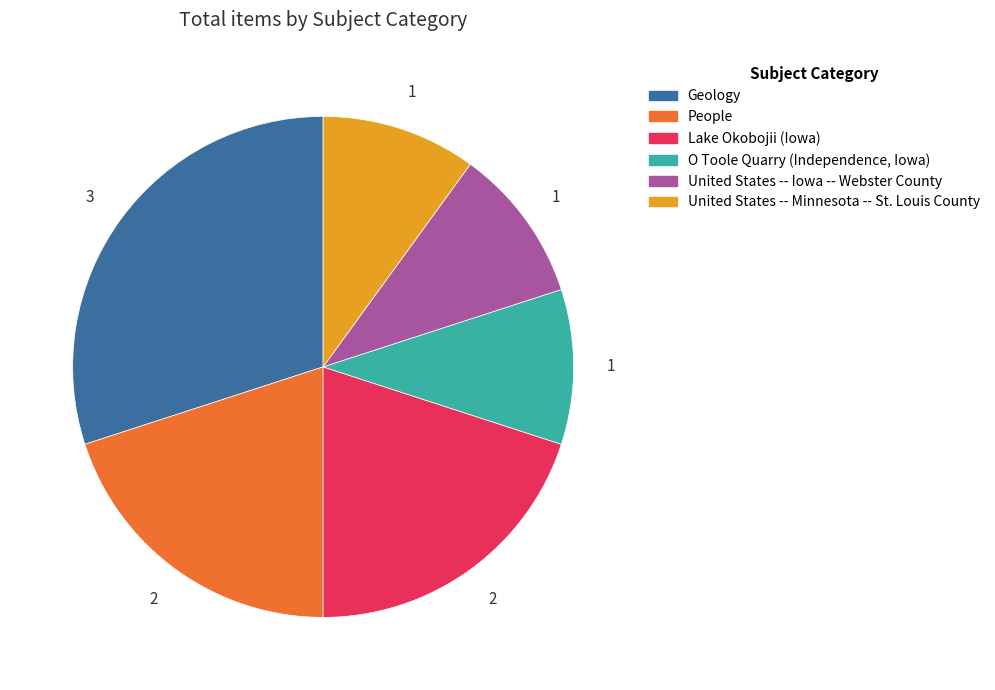

Which slice is the largest?

Geology